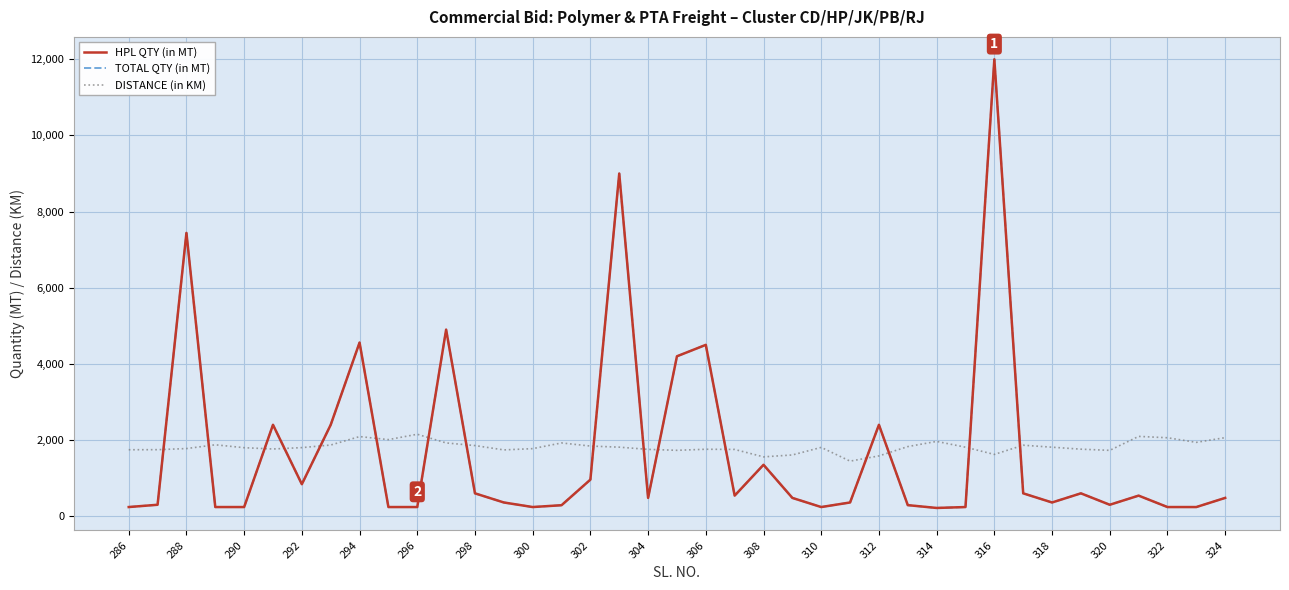

Is this an area chart (filled region under the line)?

No